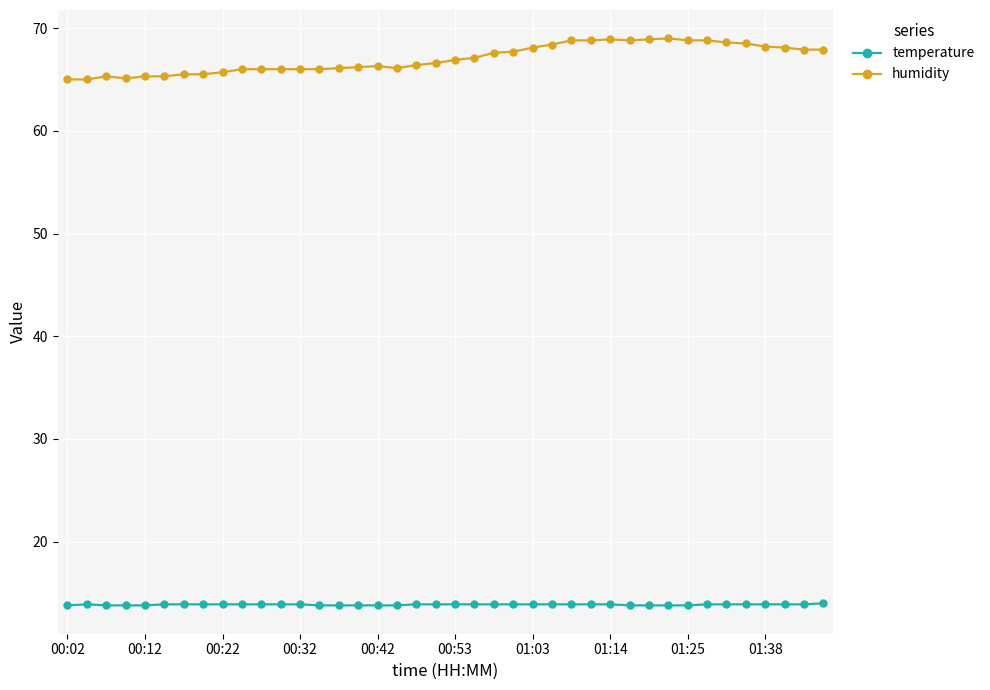

True or false: humidity and temperature cross at least once.

False